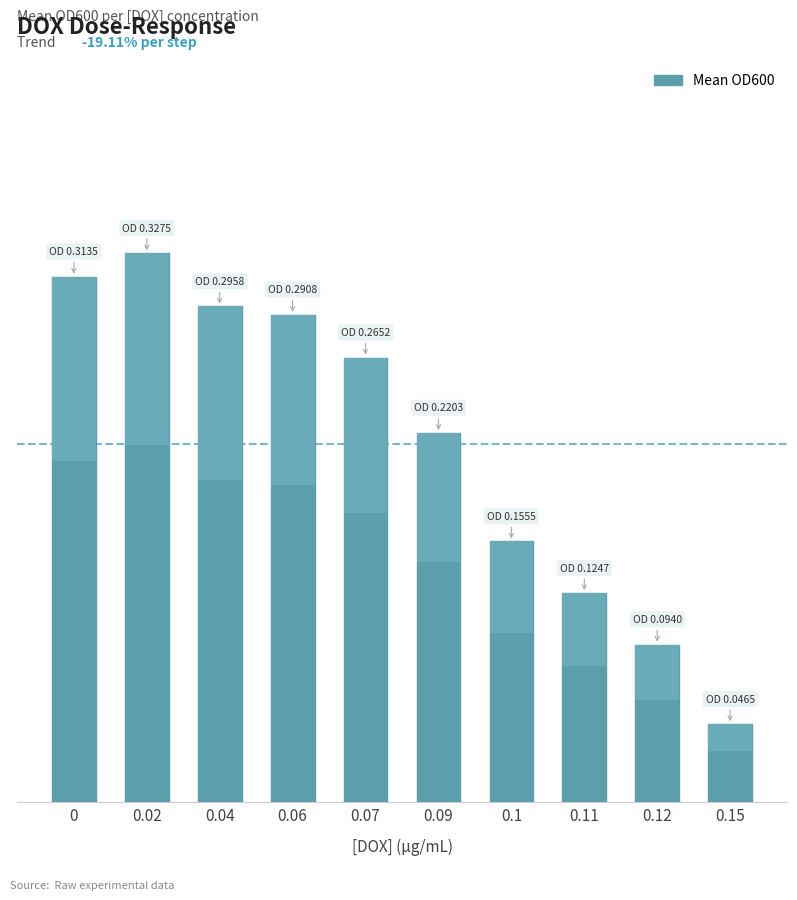

Between 0.09 and 0.04, which is larger?

0.04